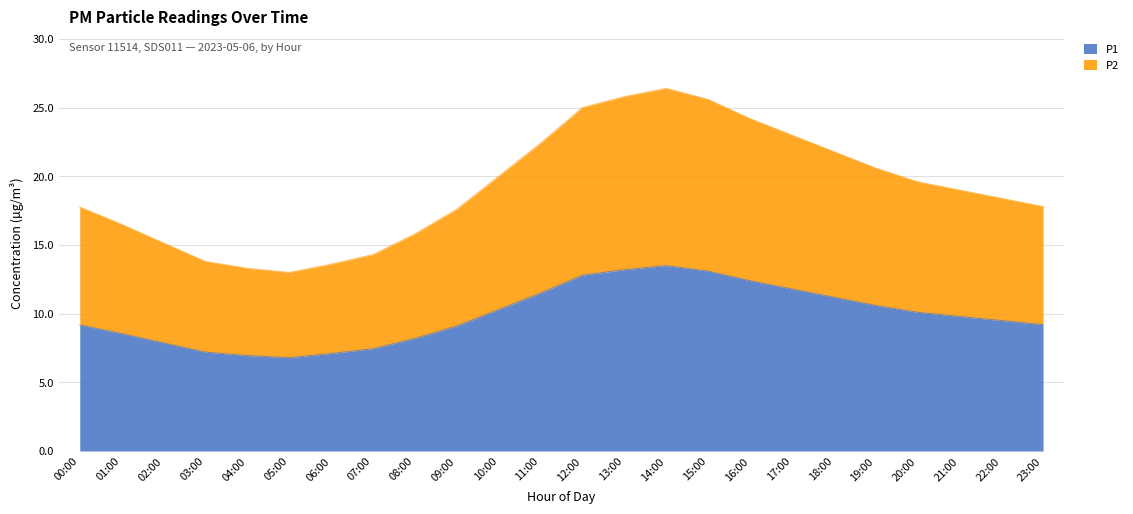

The P1 series shows 7.1 at 06:00. True or false?

True